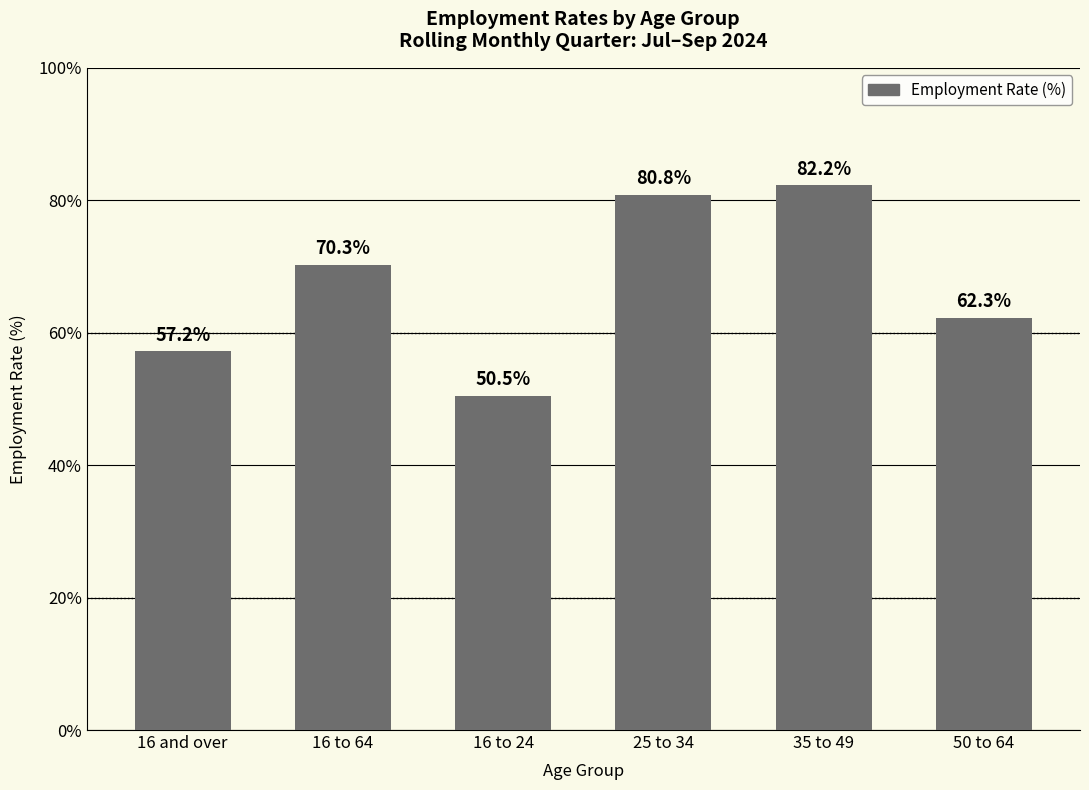

Does the chart contain stacked bars?

No